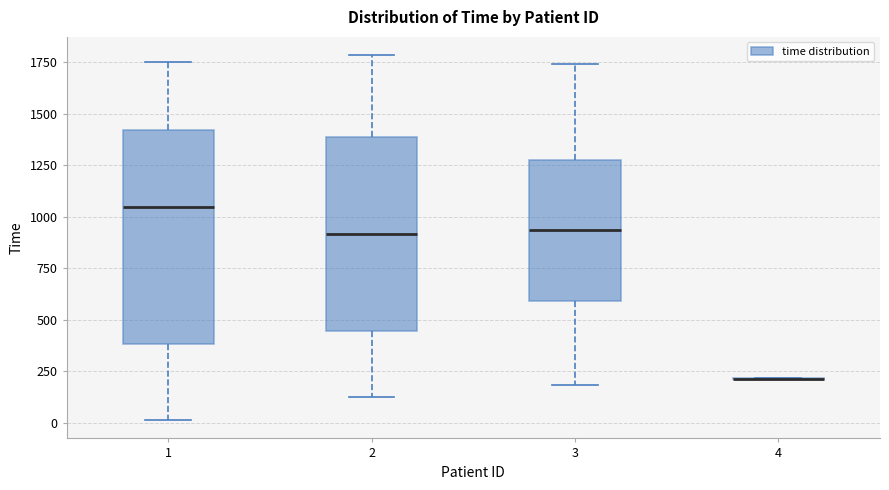

Reading left to right, read every box against the y-axis: the position of its median line, the range the box covers, and the ends of its whiskers. The values are not printed on the chart, so give them approximately, as read against the axis.

1: median 1050, box 400 to 1400, whiskers 0 to 1750
2: median 900, box 450 to 1400, whiskers 150 to 1800
3: median 950, box 600 to 1300, whiskers 200 to 1750
4: box collapsed to a line at 200, whiskers 200 to 200